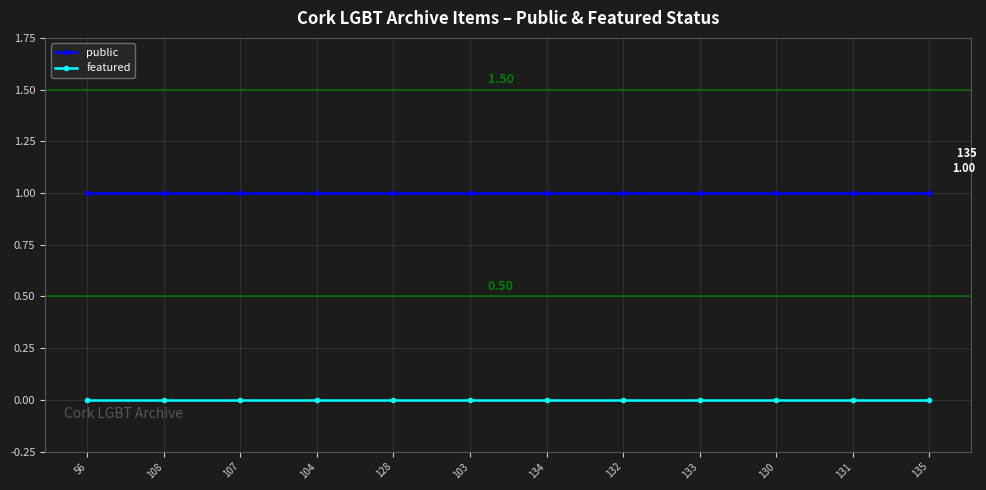

How many series are shown in this chart?

2